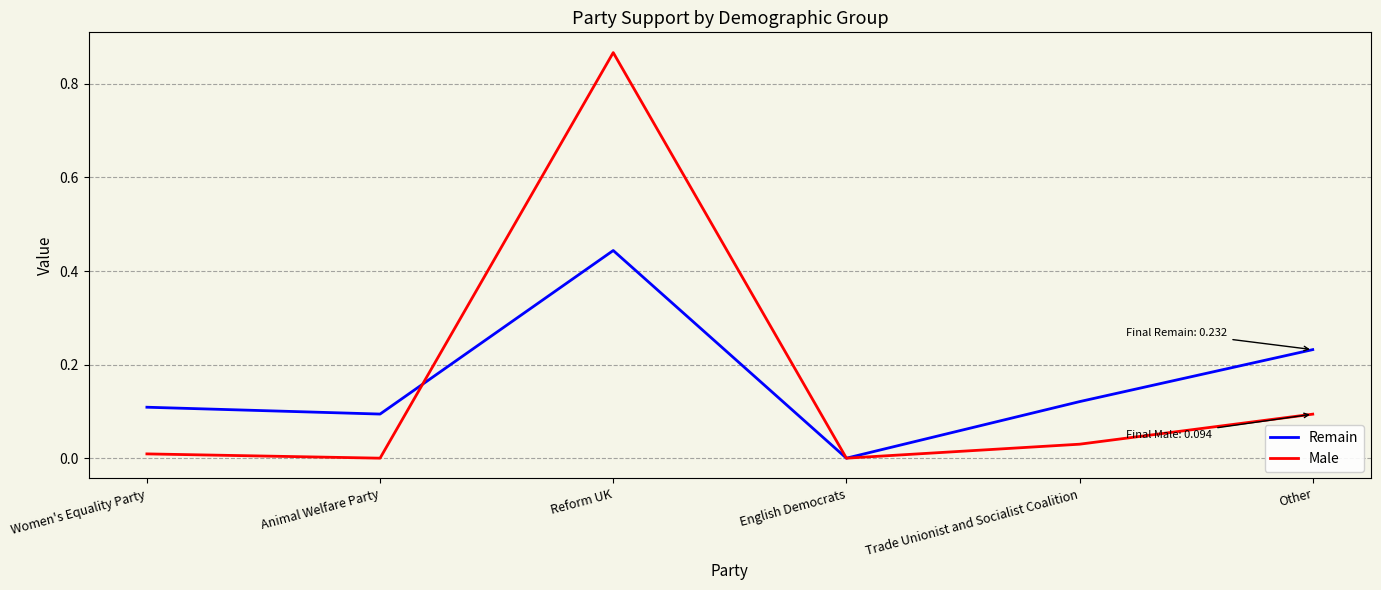

True or false: Remain has a value of 0.1 at Trade Unionist and Socialist Coalition.

True